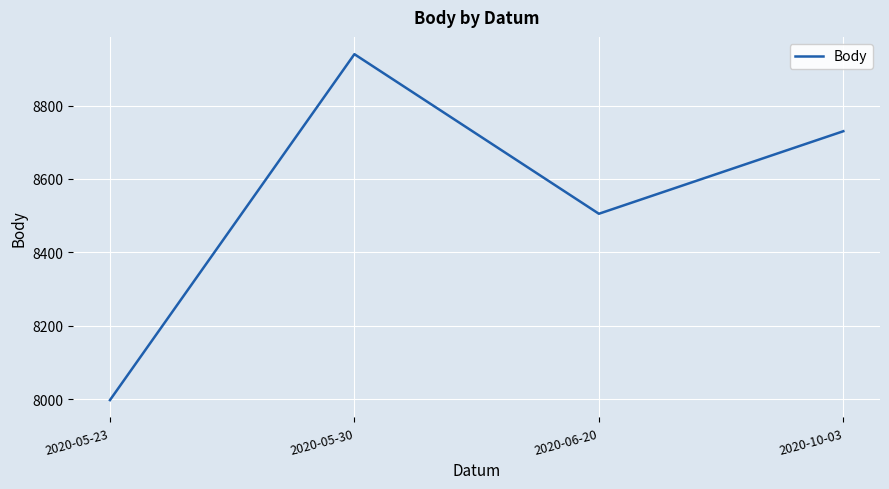

Count the number of categories in the chart.

4